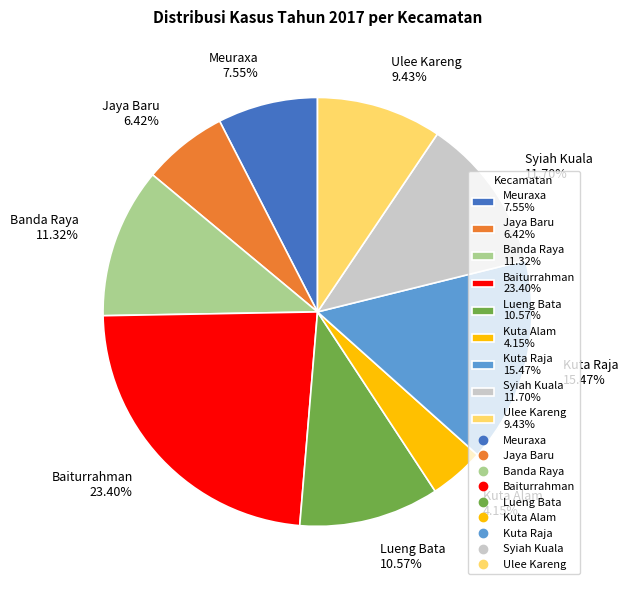

True or false: Baiturrahman accounts for 18% of the total.

False